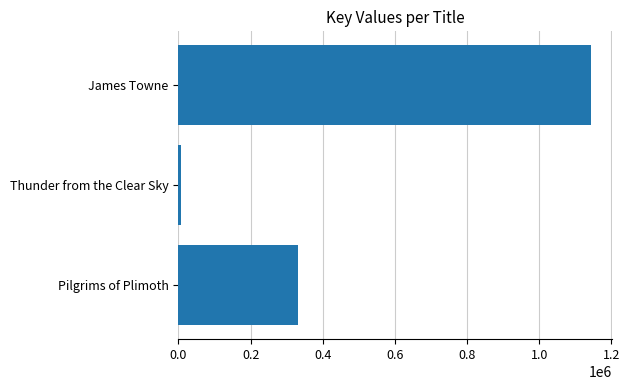

Read the value at James Towne.

1143805